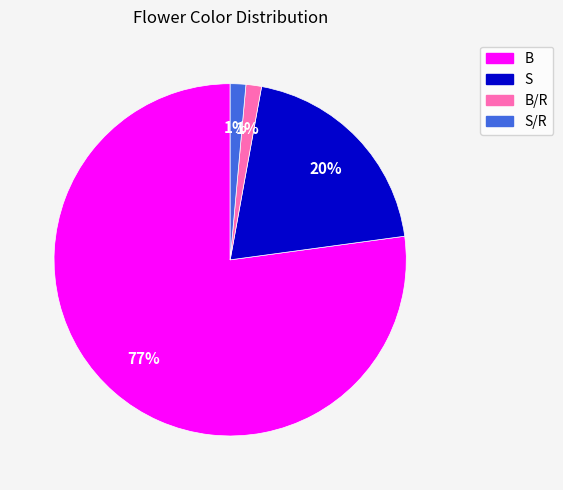

Combined, do S and B account for over 50%?

Yes